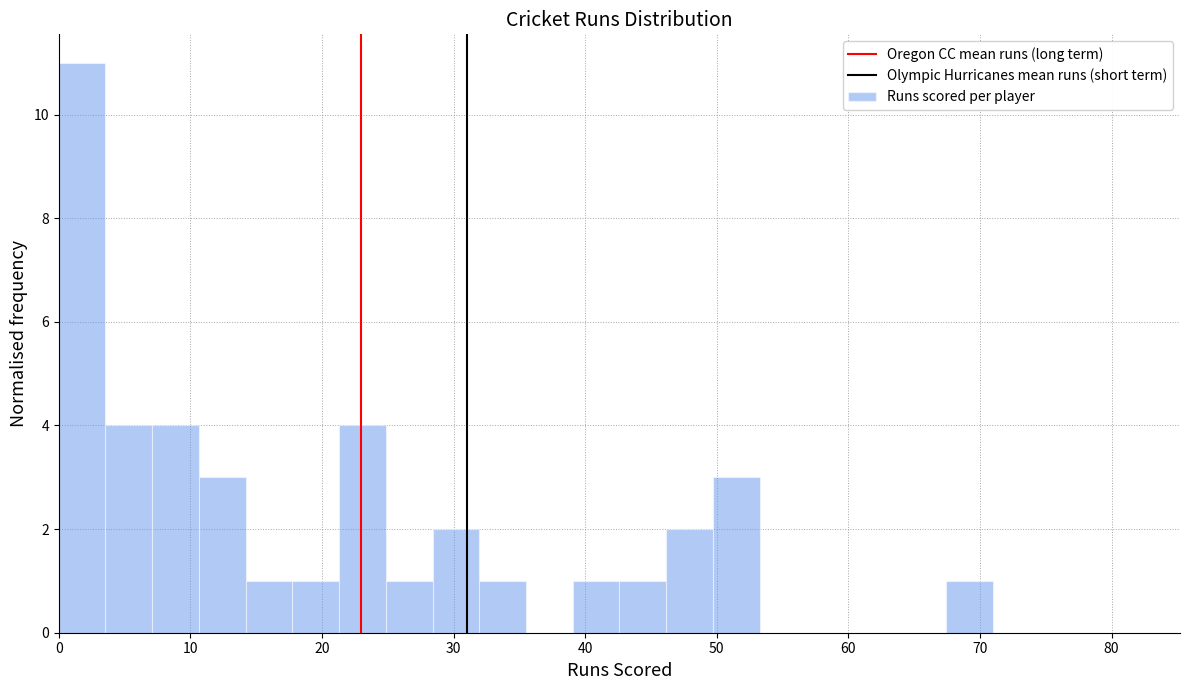

Around what value on the x-axis is the tallest bar? Give the approximate position of its centre, as read against the axis.

2